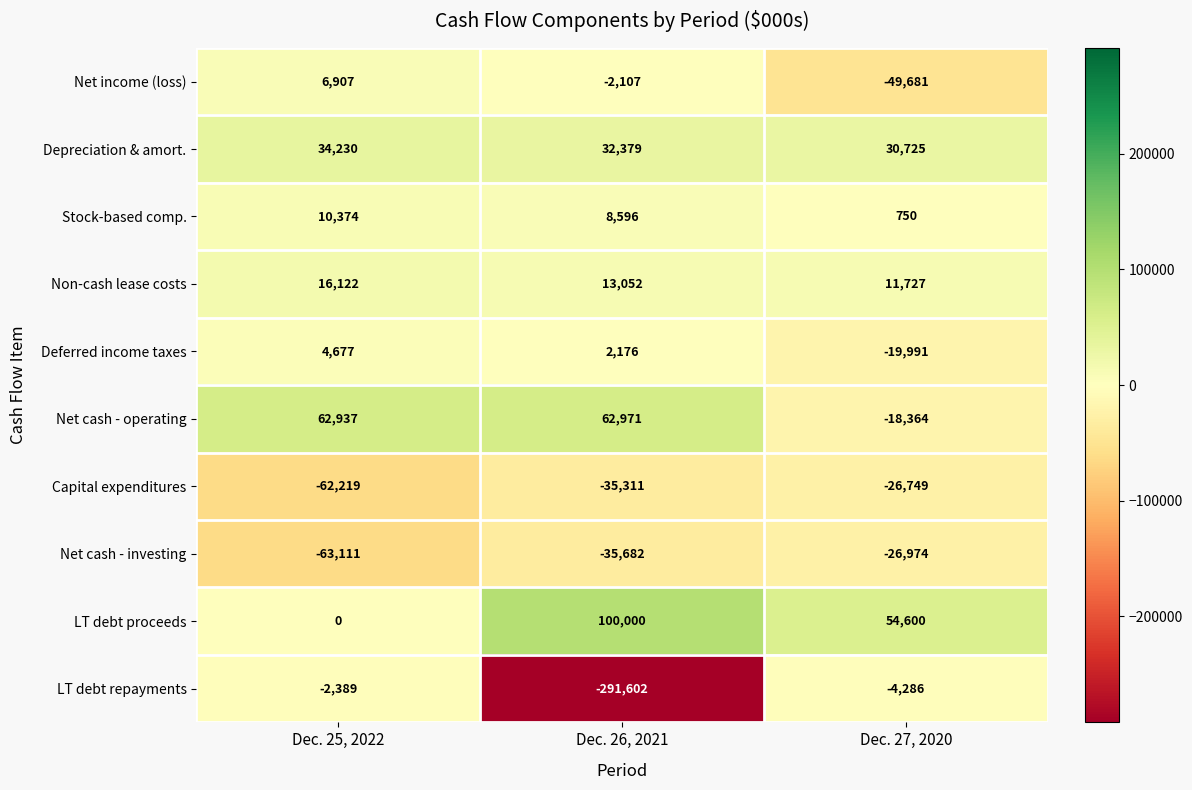

Reading right to left, what are all the values shown in this chart?

Net income (loss): Dec. 27, 2020=-49681	Dec. 26, 2021=-2107	Dec. 25, 2022=6907
Depreciation & amort.: Dec. 27, 2020=30725	Dec. 26, 2021=32379	Dec. 25, 2022=34230
Stock-based comp.: Dec. 27, 2020=750	Dec. 26, 2021=8596	Dec. 25, 2022=10374
Non-cash lease costs: Dec. 27, 2020=11727	Dec. 26, 2021=13052	Dec. 25, 2022=16122
Deferred income taxes: Dec. 27, 2020=-19991	Dec. 26, 2021=2176	Dec. 25, 2022=4677
Net cash - operating: Dec. 27, 2020=-18364	Dec. 26, 2021=62971	Dec. 25, 2022=62937
Capital expenditures: Dec. 27, 2020=-26749	Dec. 26, 2021=-35311	Dec. 25, 2022=-62219
Net cash - investing: Dec. 27, 2020=-26974	Dec. 26, 2021=-35682	Dec. 25, 2022=-63111
LT debt proceeds: Dec. 27, 2020=54600	Dec. 26, 2021=100000	Dec. 25, 2022=0
LT debt repayments: Dec. 27, 2020=-4286	Dec. 26, 2021=-291602	Dec. 25, 2022=-2389